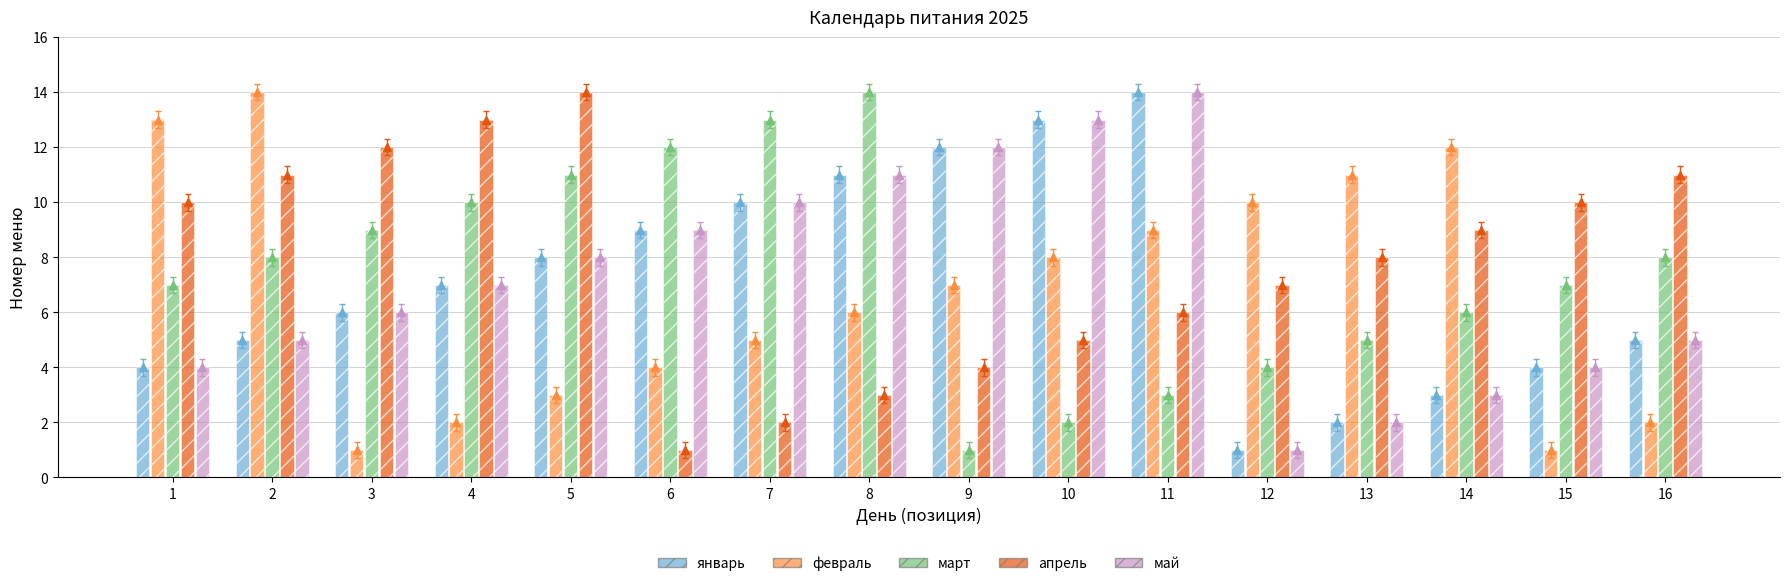

The январь series shows 4 at 1. True or false?

True